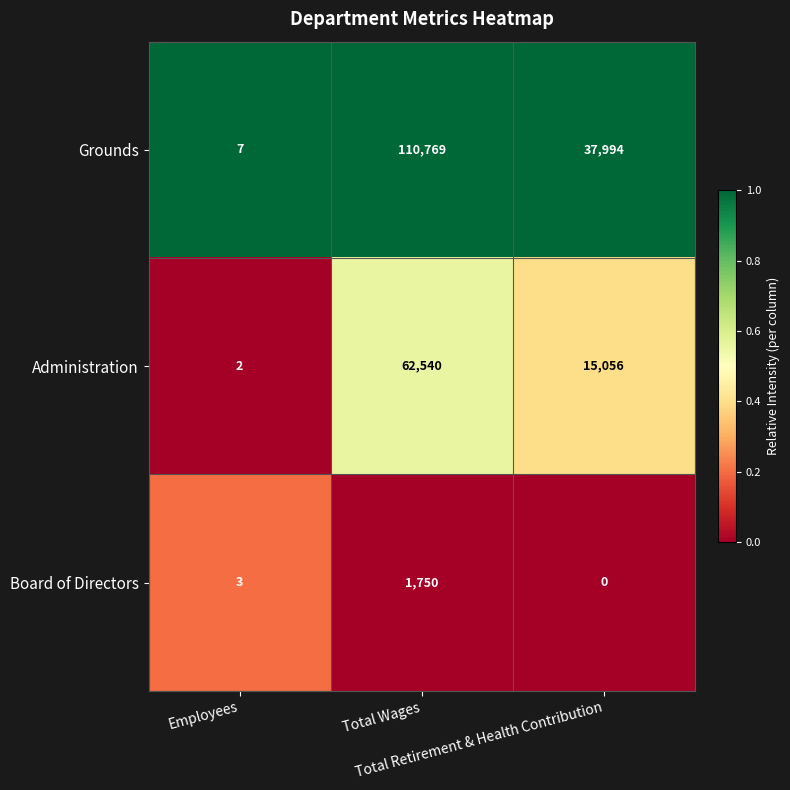

What is the maximum value for Board of Directors?

1750